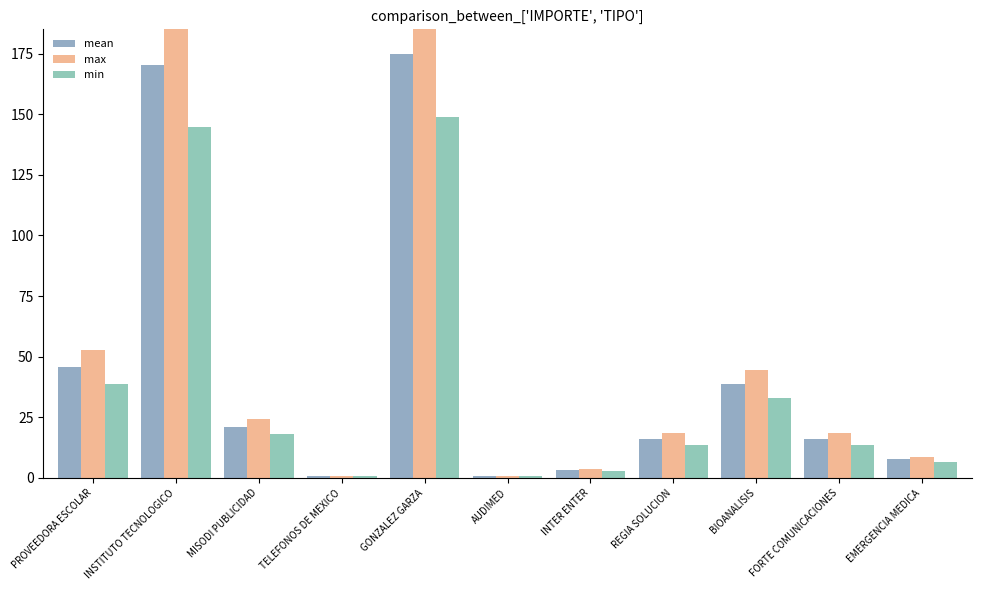

The mean series shows 5.2 at MISODI PUBLICIDAD. True or false?

False